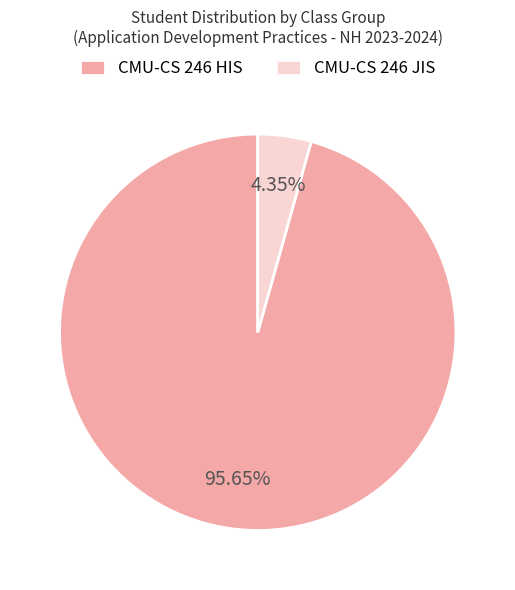

To the nearest percent, what portion does CMU-CS 246 JIS represent?

4%